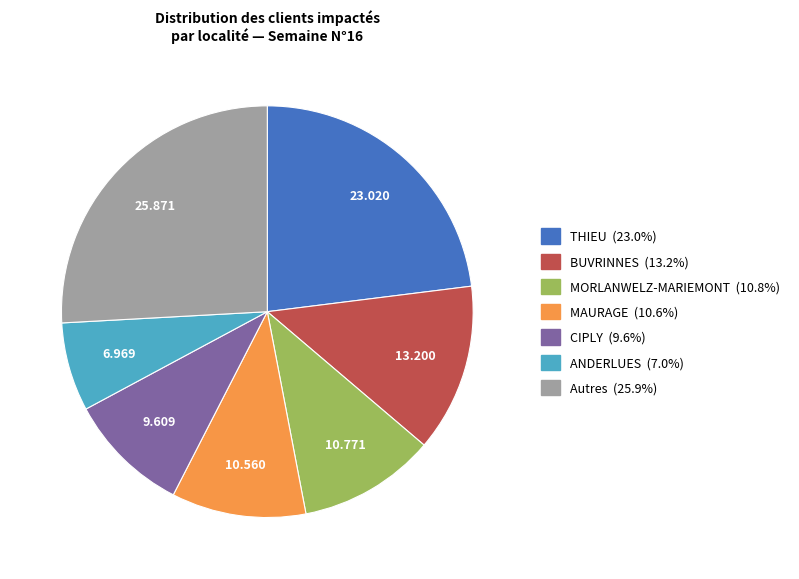

Is there a majority slice in this chart?

No